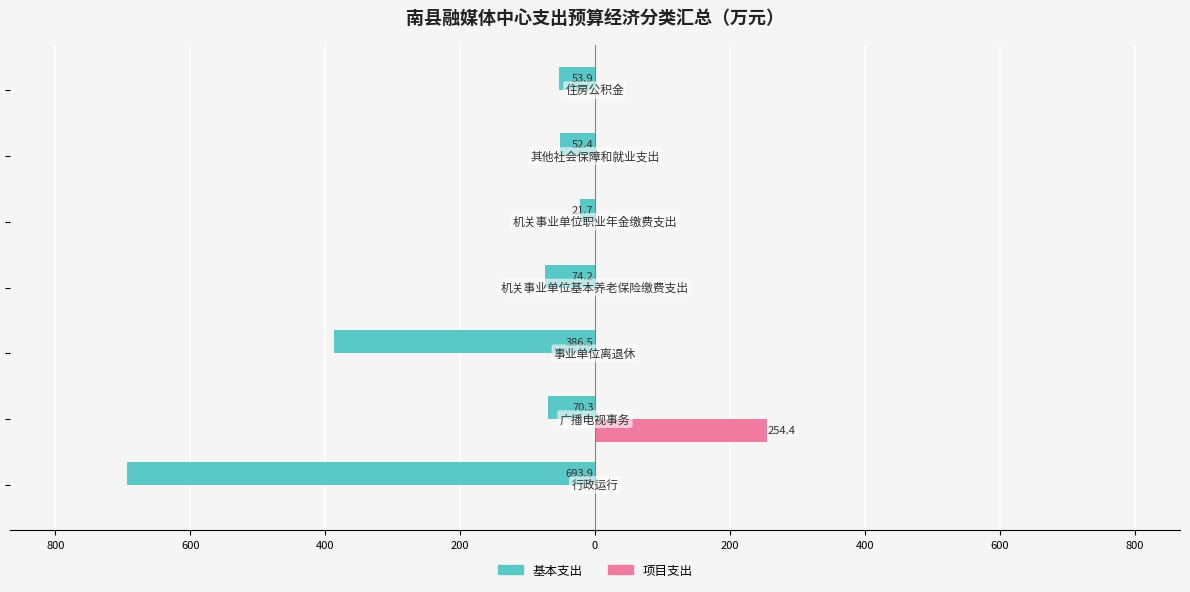

What are all the series names shown in the legend?

基本支出, 项目支出